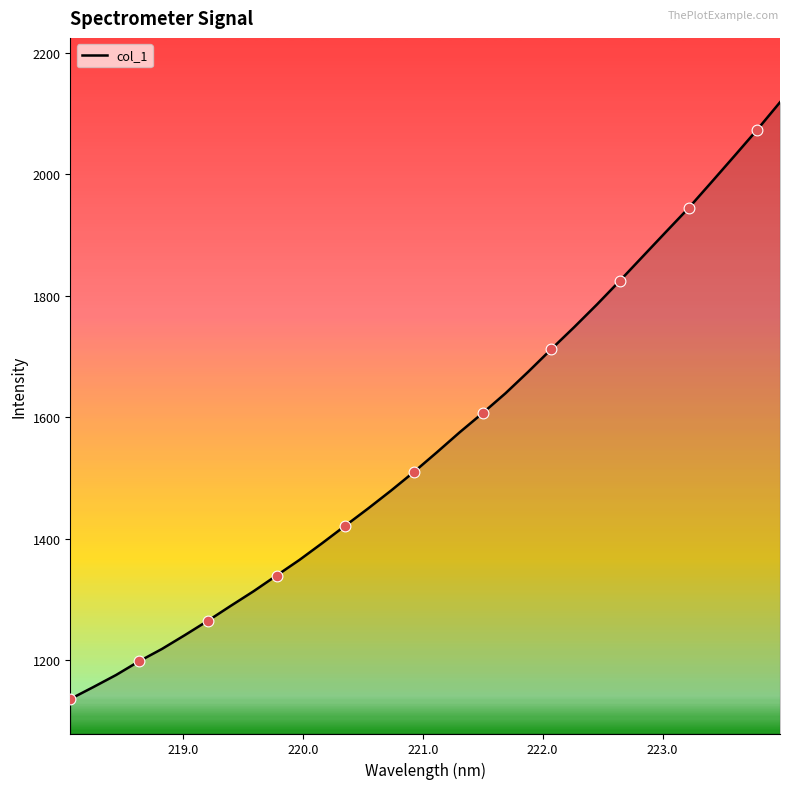

What is the greatest value displayed?

2118.9